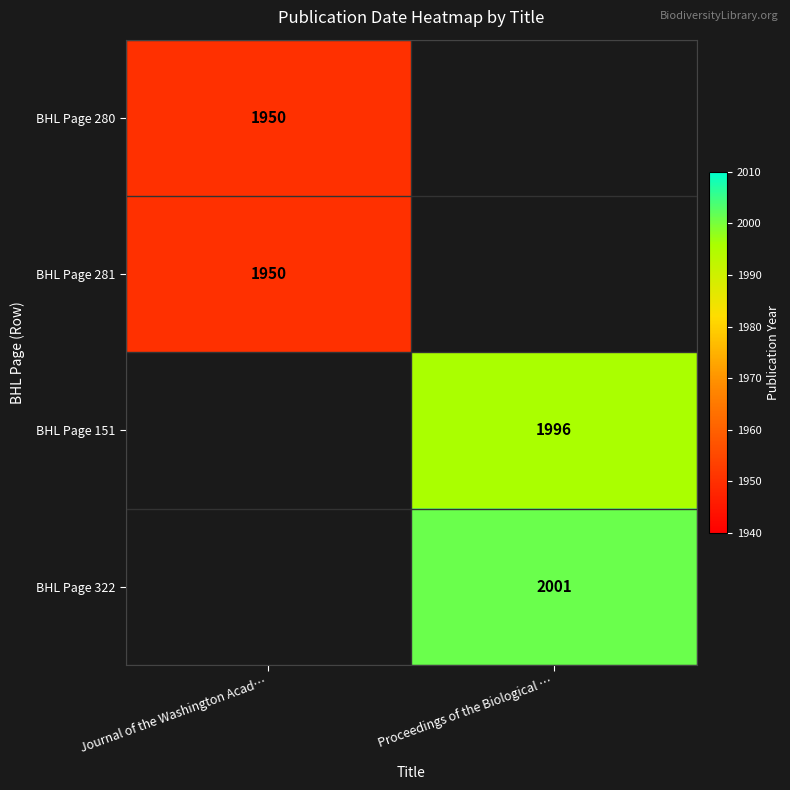

How many series are shown in this chart?

4